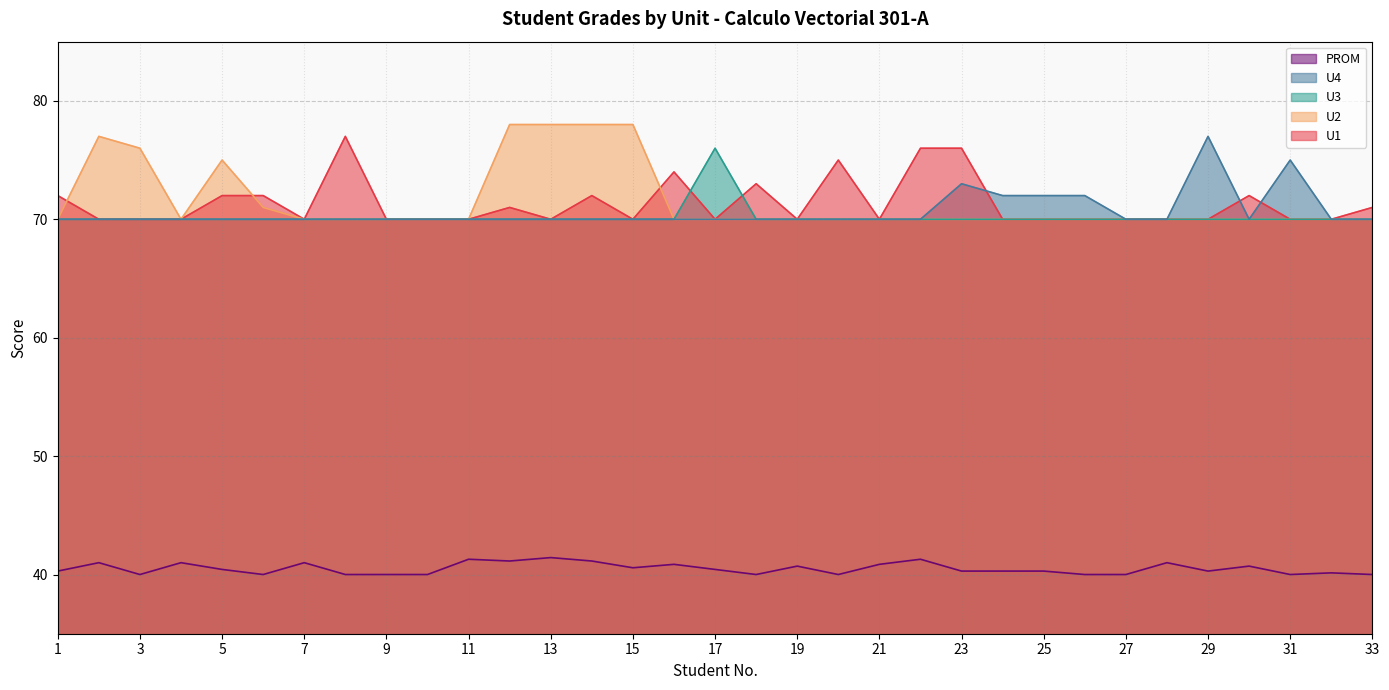

Reading left to right, extract all data points from this chart.

U1: 72.0	70.0	70.0	70.0	72.0	72.0	70.0	77.0	70.0	70.0	70.0	71.0	70.0	72.0	70.0	74.0	70.0	73.0	70.0	75.0	70.0	76.0	76.0	70.0	70.0	70.0	70.0	70.0	70.0	72.0	70.0	70.0	71.0
U2: 70.0	77.0	76.0	70.0	75.0	71.0	70.0	70.0	70.0	70.0	70.0	78.0	78.0	78.0	78.0	70.0	70.0	70.0	70.0	70.0	70.0	70.0	70.0	70.0	70.0	70.0	70.0	70.0	70.0	70.0	70.0	70.0	70.0
U3: 70.0	70.0	70.0	70.0	70.0	70.0	70.0	70.0	70.0	70.0	70.0	70.0	70.0	70.0	70.0	70.0	76.0	70.0	70.0	70.0	70.0	70.0	70.0	70.0	70.0	70.0	70.0	70.0	70.0	70.0	70.0	70.0	70.0
U4: 70.0	70.0	70.0	70.0	70.0	70.0	70.0	70.0	70.0	70.0	70.0	70.0	70.0	70.0	70.0	70.0	70.0	70.0	70.0	70.0	70.0	70.0	73.0	72.0	72.0	72.0	70.0	70.0	77.0	70.0	75.0	70.0	70.0
PROM: 40.3	41.0	40.0	41.0	40.4	40.0	41.0	40.0	40.0	40.0	41.3	41.1	41.4	41.1	40.6	40.9	40.4	40.0	40.7	40.0	40.9	41.3	40.3	40.3	40.3	40.0	40.0	41.0	40.3	40.7	40.0	40.1	40.0